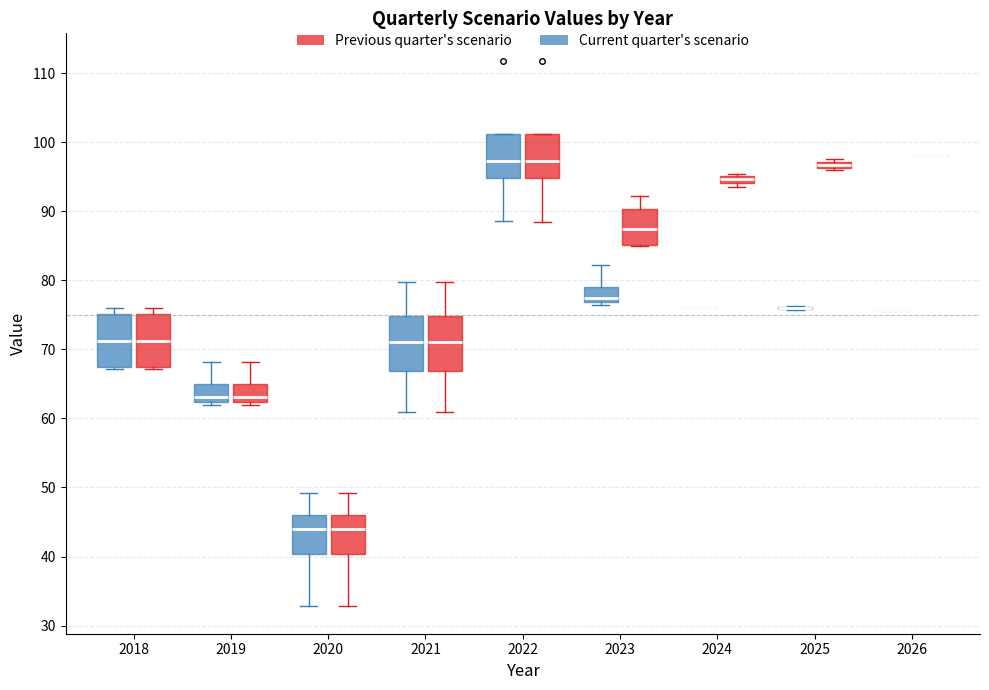

Where does the upper whisker of the box for 2021 (Previous quarter's scenario) end on the y-axis? The values are not printed on the chart, so give them approximately, as read against the axis.

80